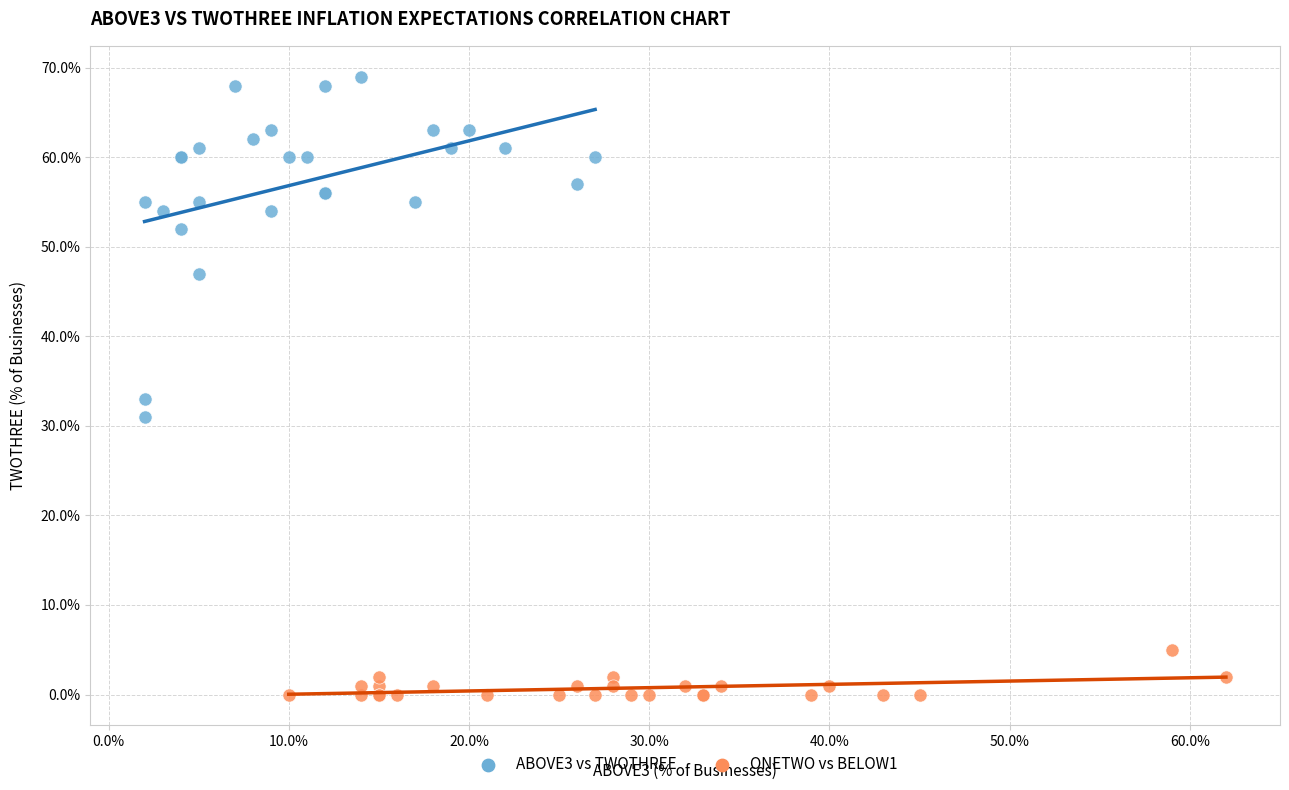

Which series contains the highest Y value?

ABOVE3 vs TWOTHREE